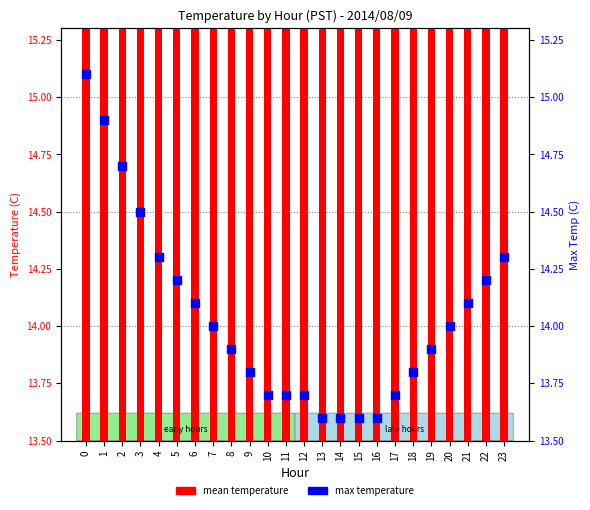

Which series contains the lowest Y value?

max temperature